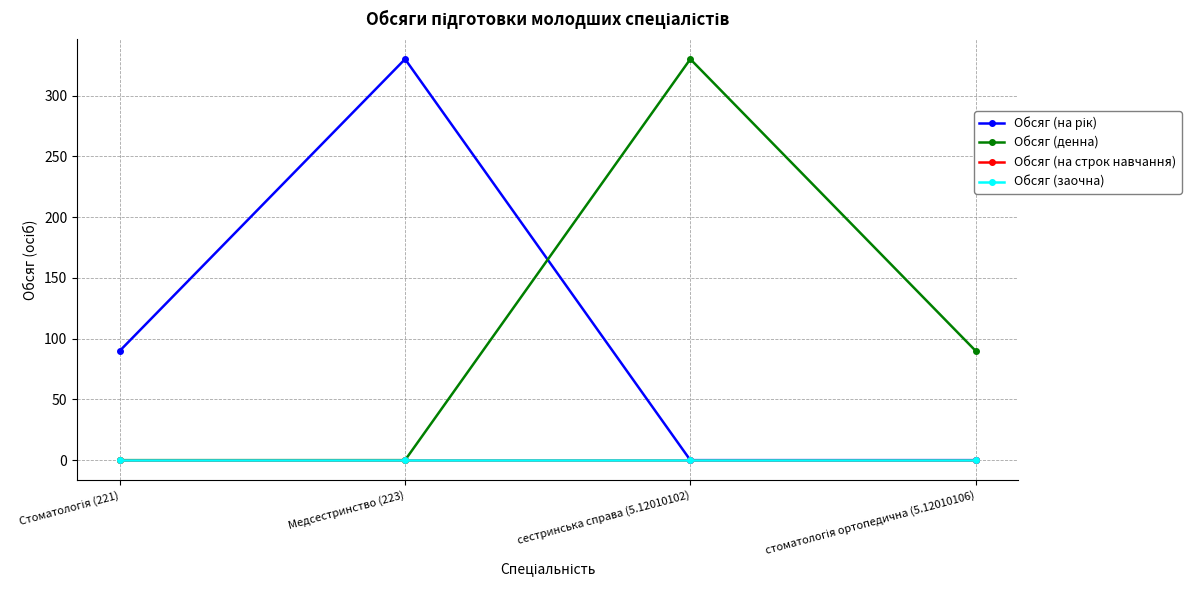

Does the chart display data point markers on the line(s)?

Yes